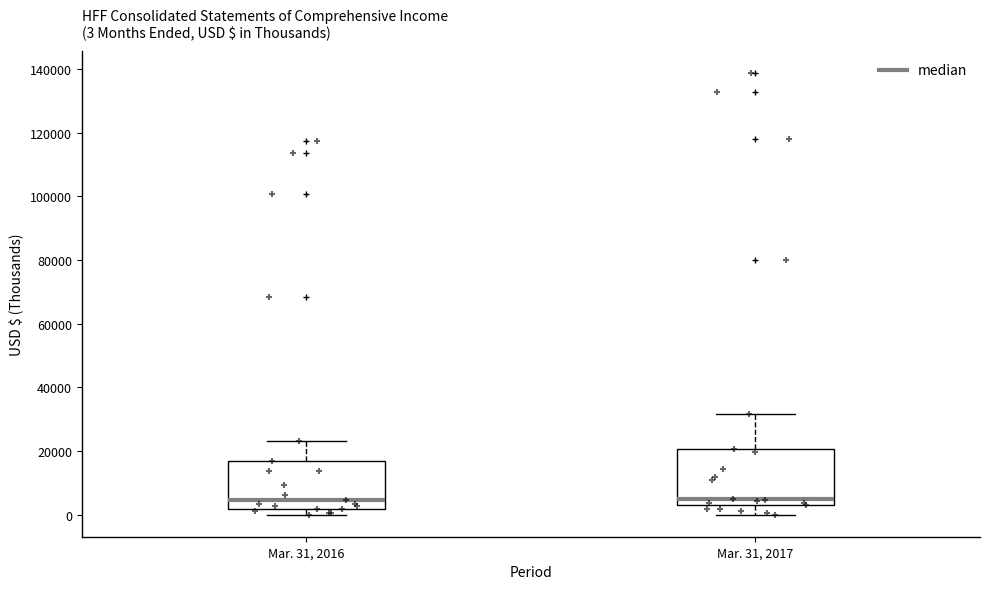

Which box is the tallest, from its lower edge to its upper edge?

Mar. 31, 2017